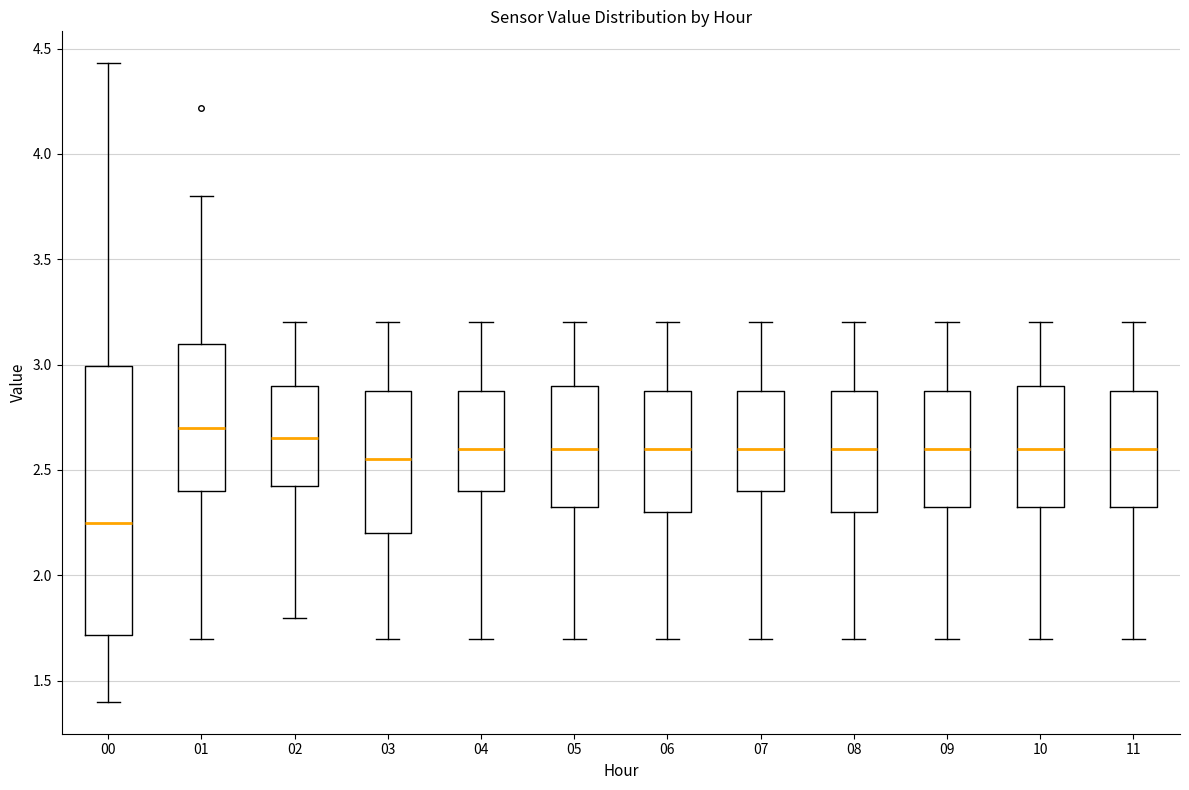

Comparing the boxes themselves (not the whiskers), which one is the tallest?

00